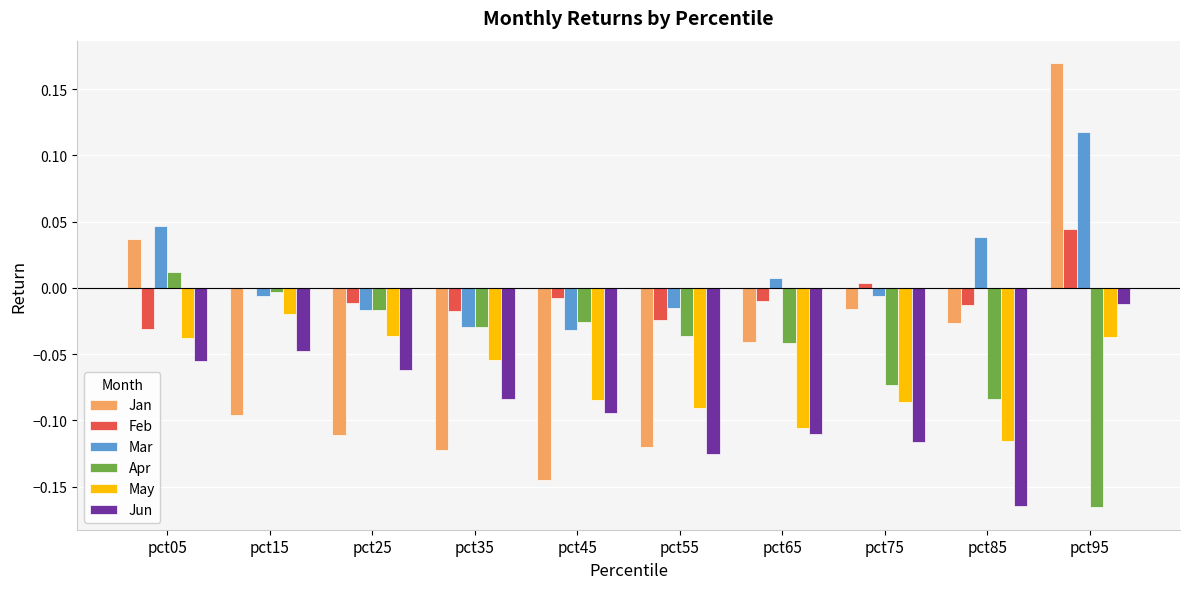

Which series has the widest spread of values?

Jan